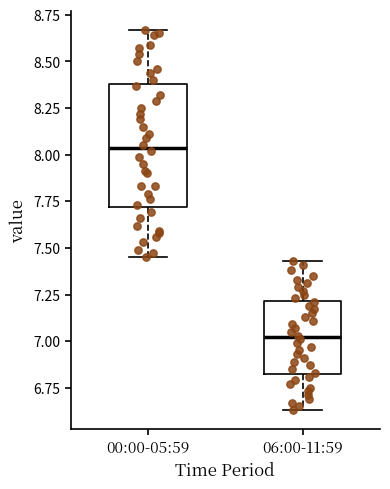

Comparing the boxes themselves (not the whiskers), which one is the tallest?

00:00-05:59